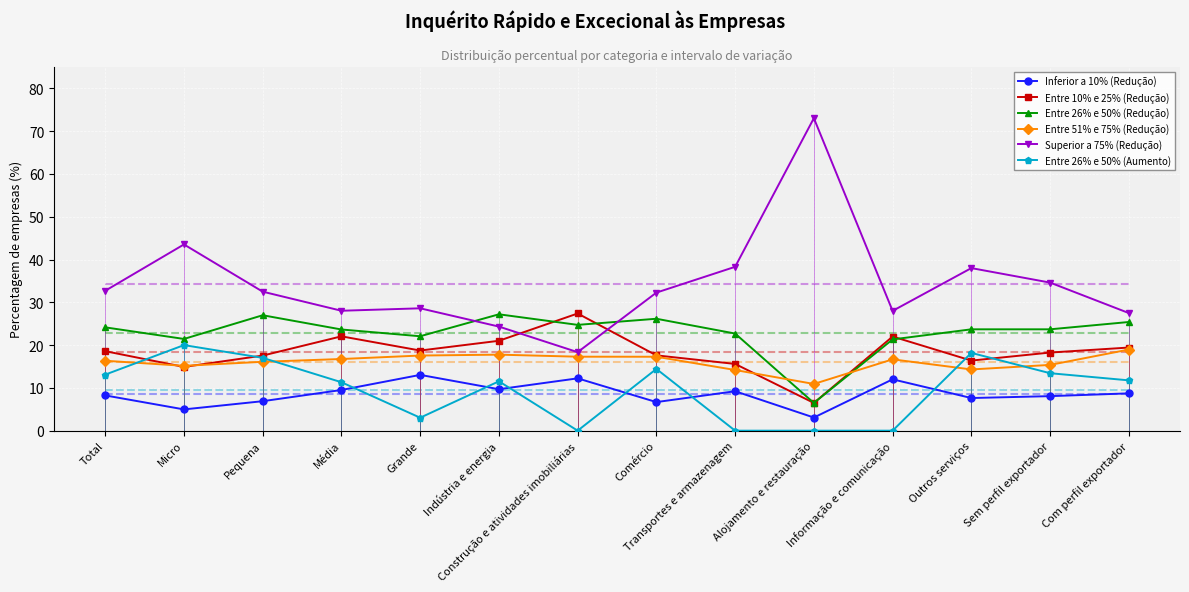

What is the spread (max minus min) of values at Pequena?

25.6